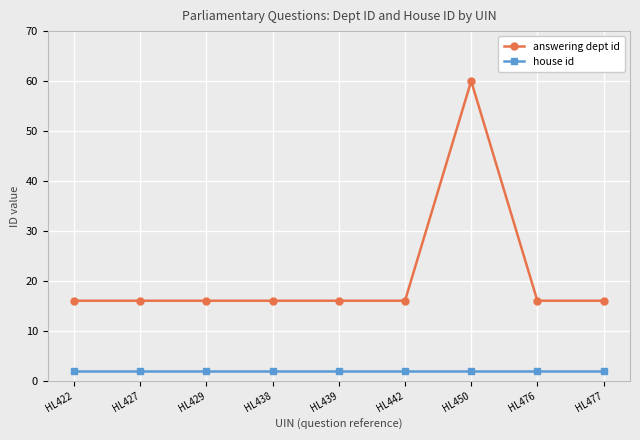

What is the average value of the house id series?

2